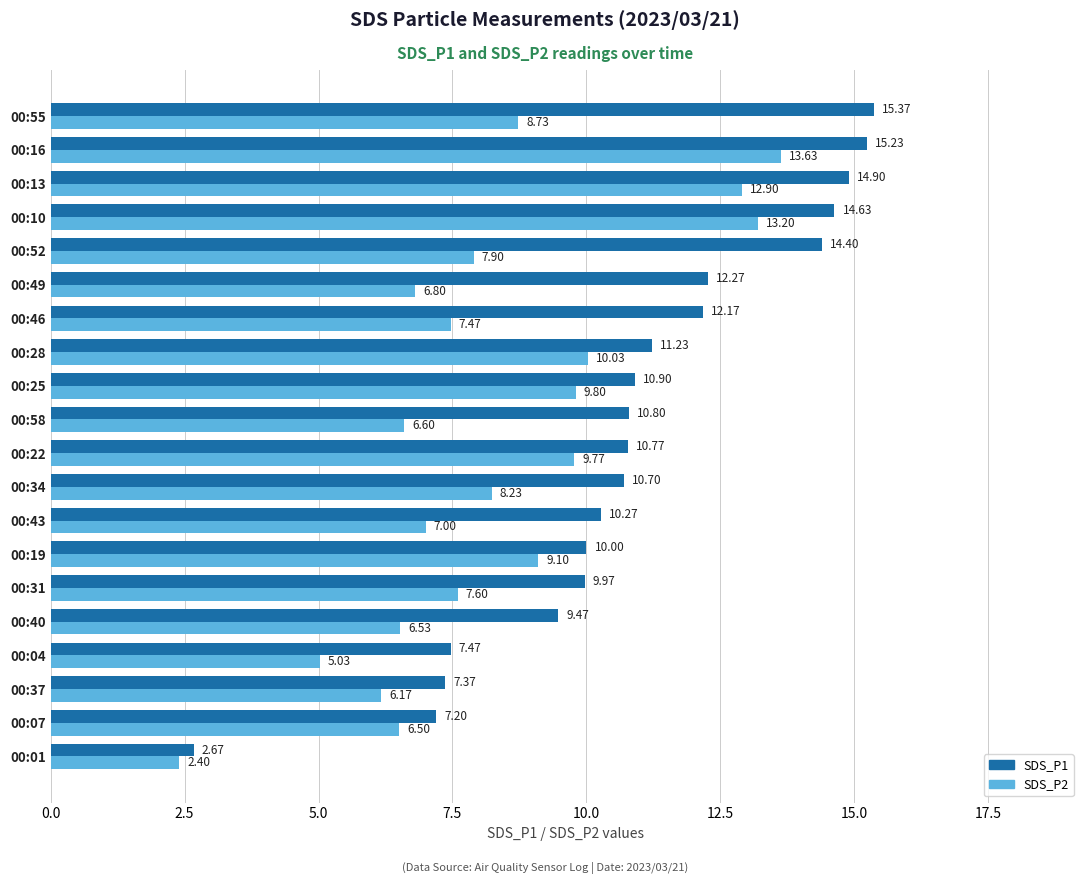

At how many categories does at least one series exceed 3?

19